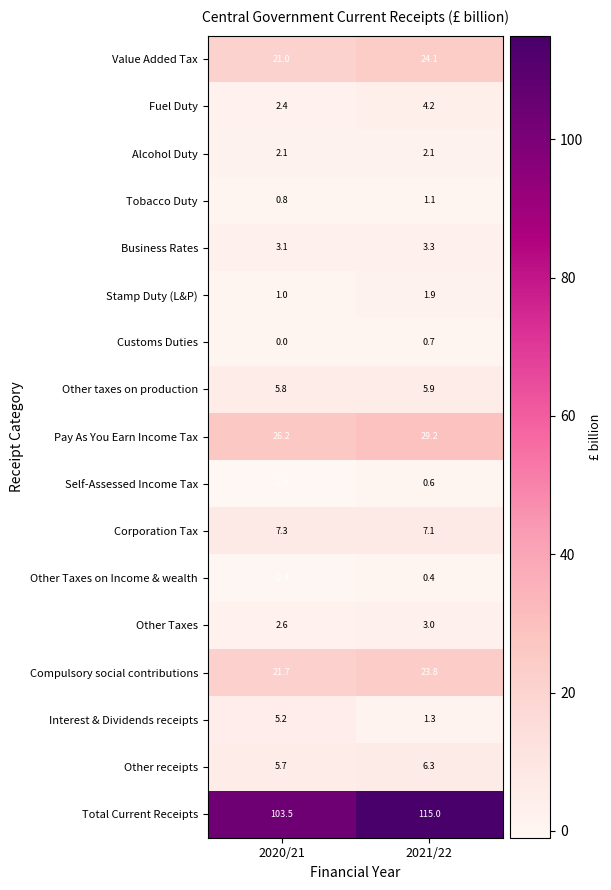

At 2021/22, list the series in order from largest to smallest.

Total Current Receipts, Pay As You Earn Income Tax, Value Added Tax, Compulsory social contributions, Corporation Tax, Other receipts, Other taxes on production, Fuel Duty, Business Rates, Other Taxes, Alcohol Duty, Stamp Duty (L&P), Interest & Dividends receipts, Tobacco Duty, Customs Duties, Self-Assessed Income Tax, Other Taxes on Income & wealth